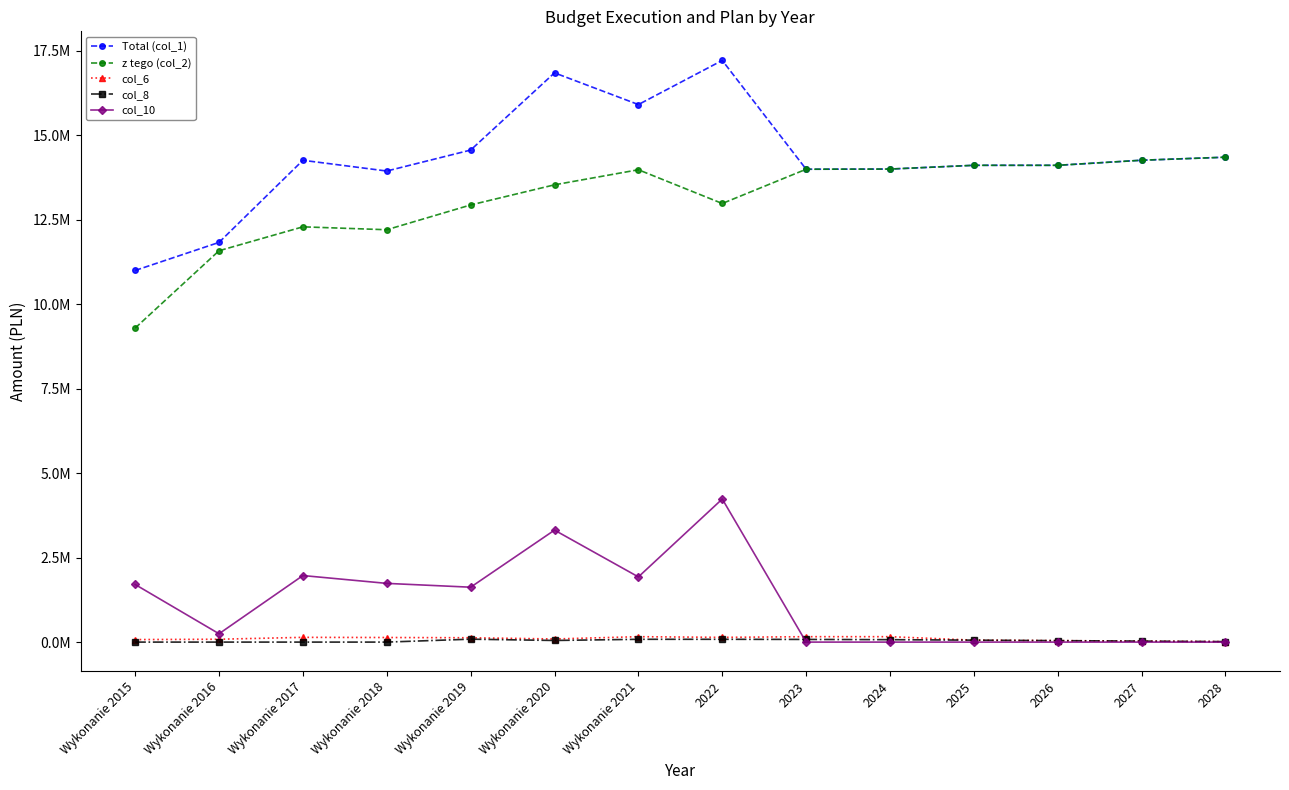

What are all the series names shown in the legend?

Total (col_1), z tego (col_2), col_6, col_8, col_10